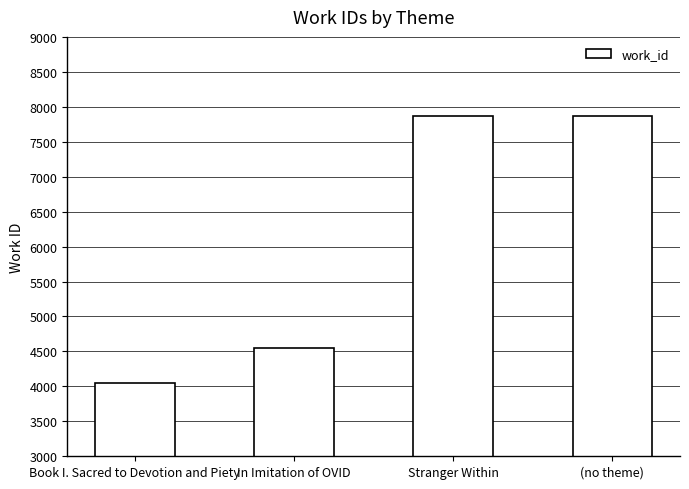

True or false: the data shows 4555 at In Imitation of OVID.

True